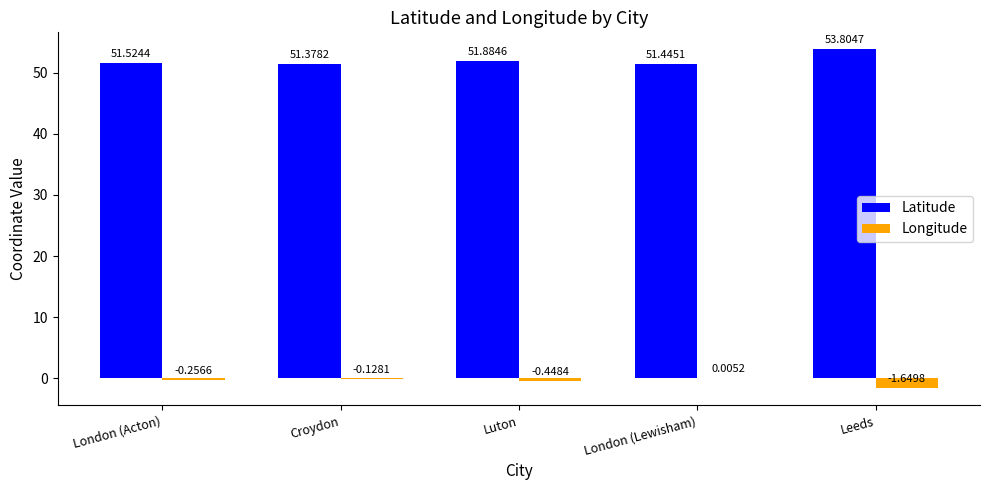

At which category is the sum across all series the highest?

Leeds